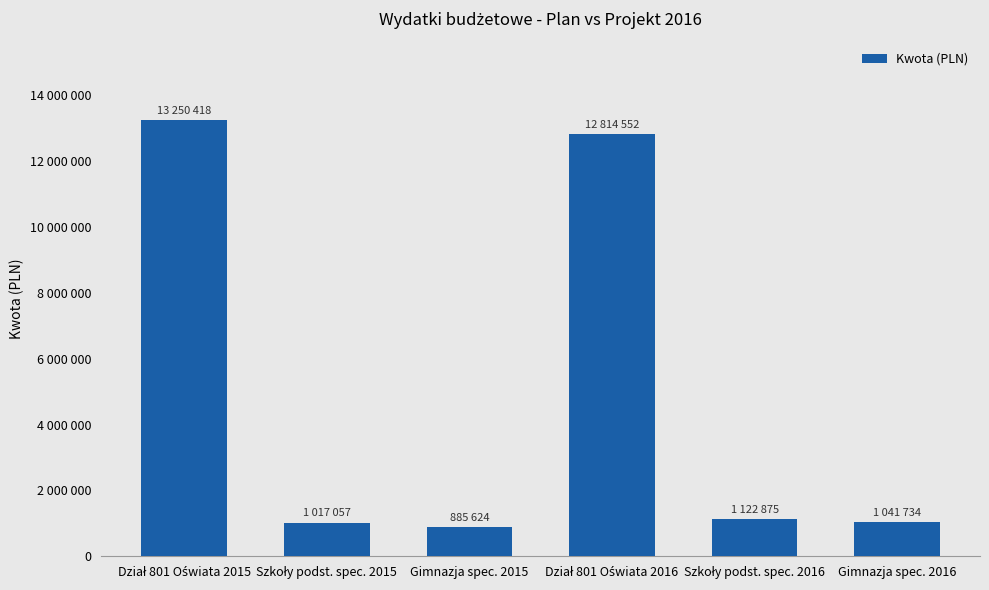

What is the value of the 2nd bar from the left?

1017057.8